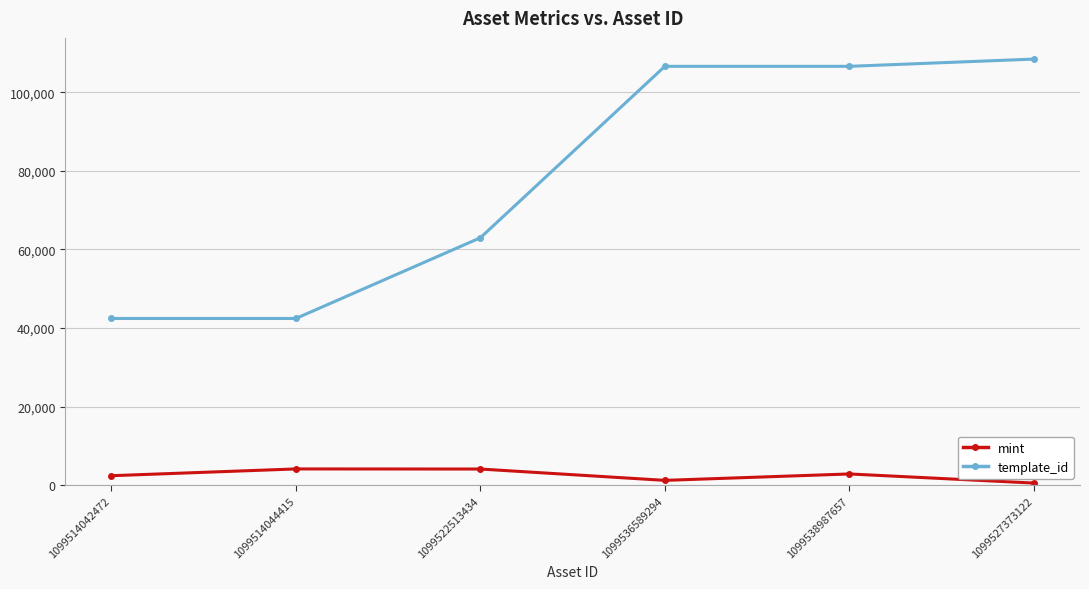

True or false: mint has more than 2 interior local peaks.

False